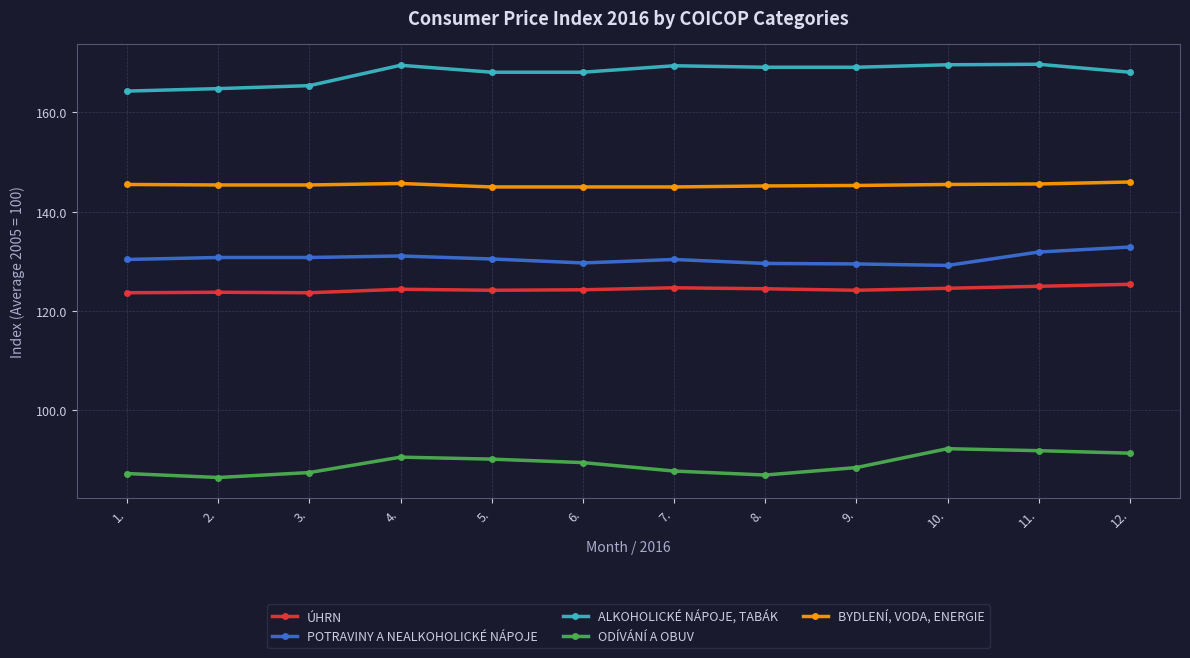

What is the value of the POTRAVINY A NEALKOHOLICKÉ NÁPOJE point at the 11th from the left?

131.9